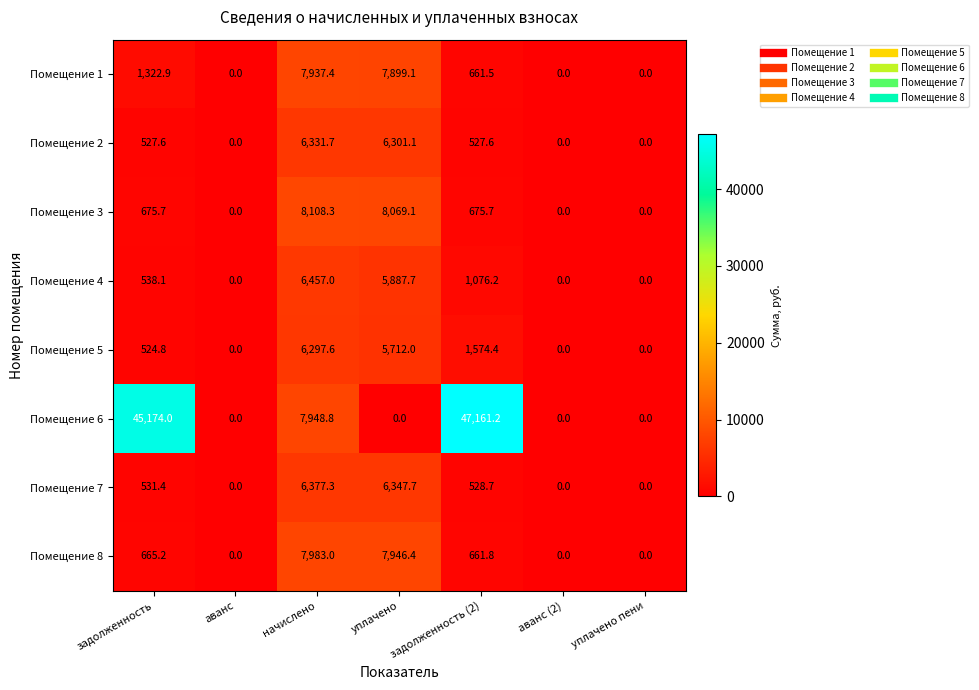

What is the maximum value for Помещение 1?

7937.4